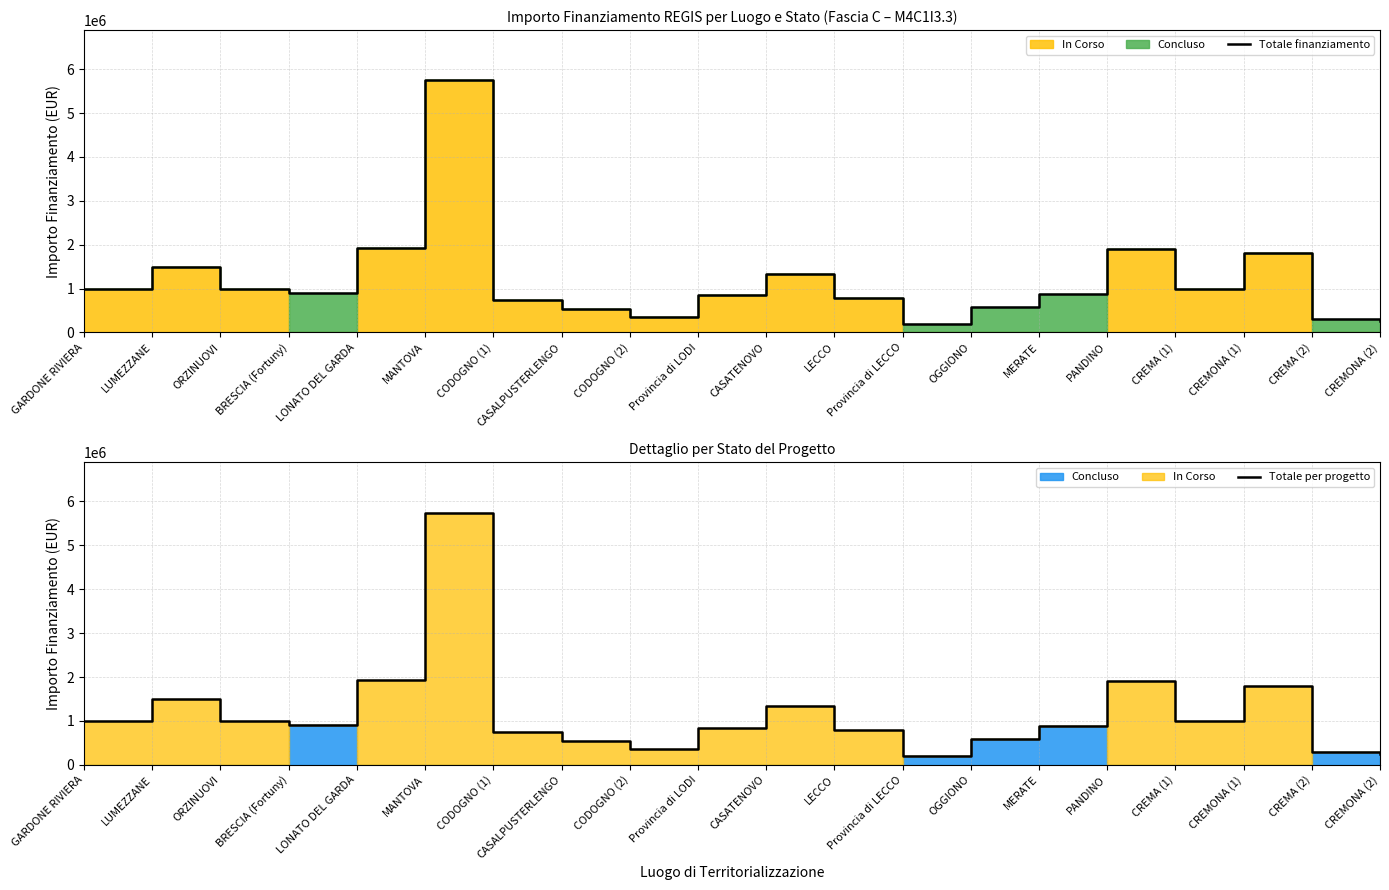

What is the average value of the Totale per progetto series?

1179301.7